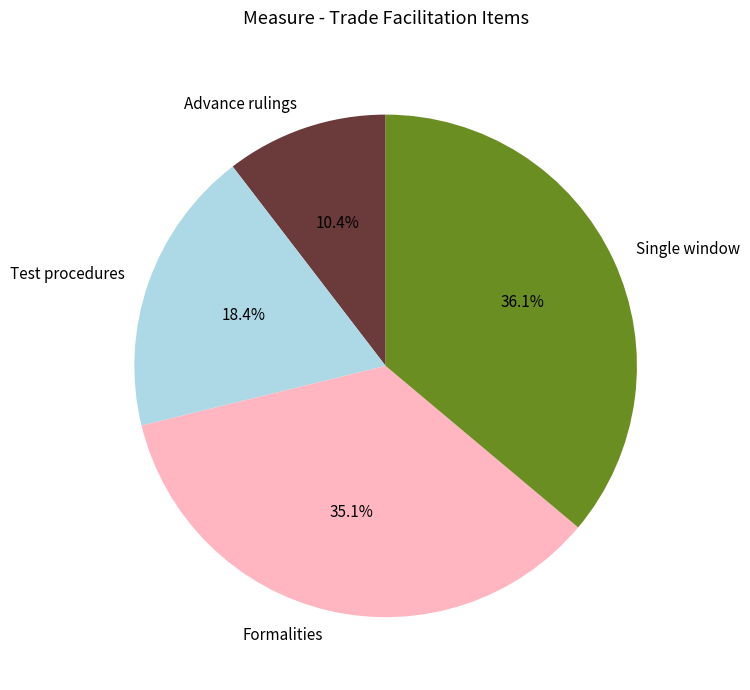

Approximately how many times larger is the value at Advance rulings compared to Formalities?

0.3